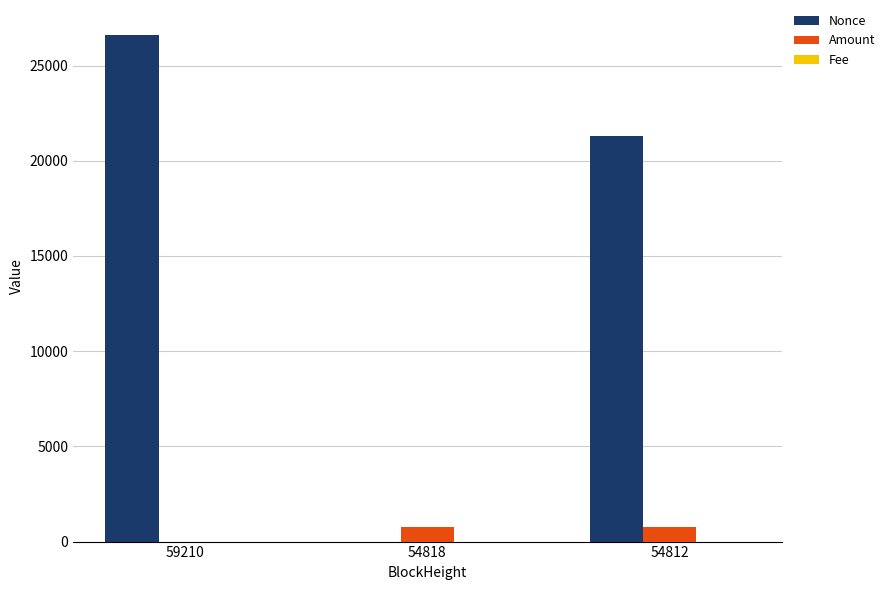

What is the total value across all series at 54818?

741.5